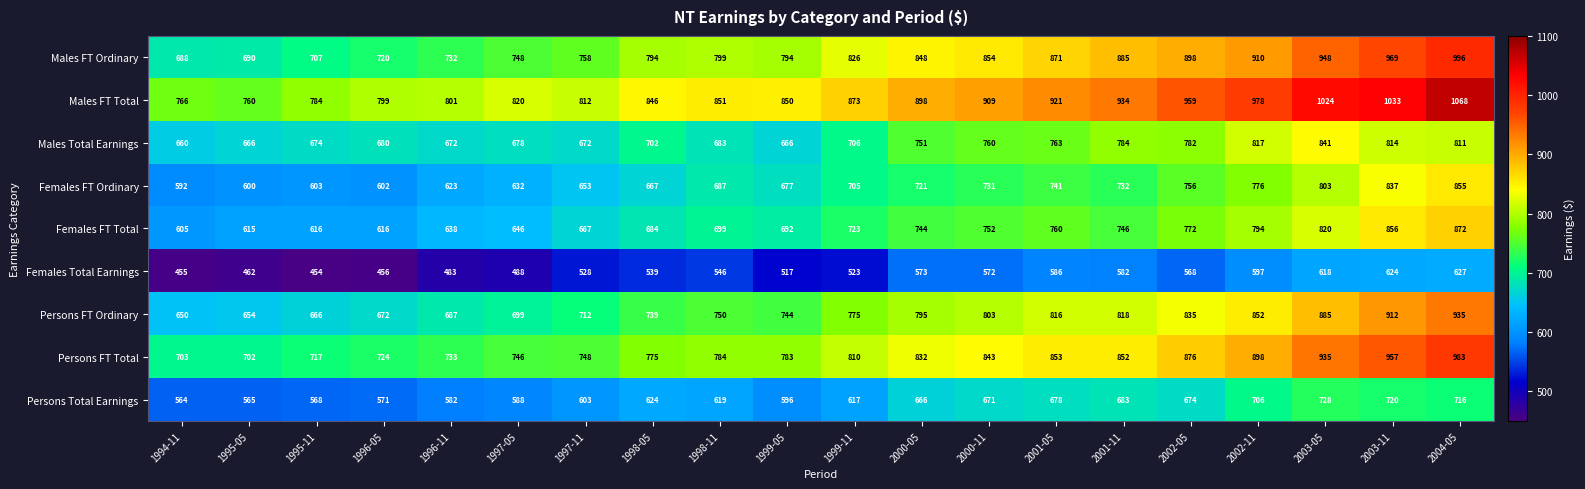

What is the spread (max minus min) of values at 2003-05?

406